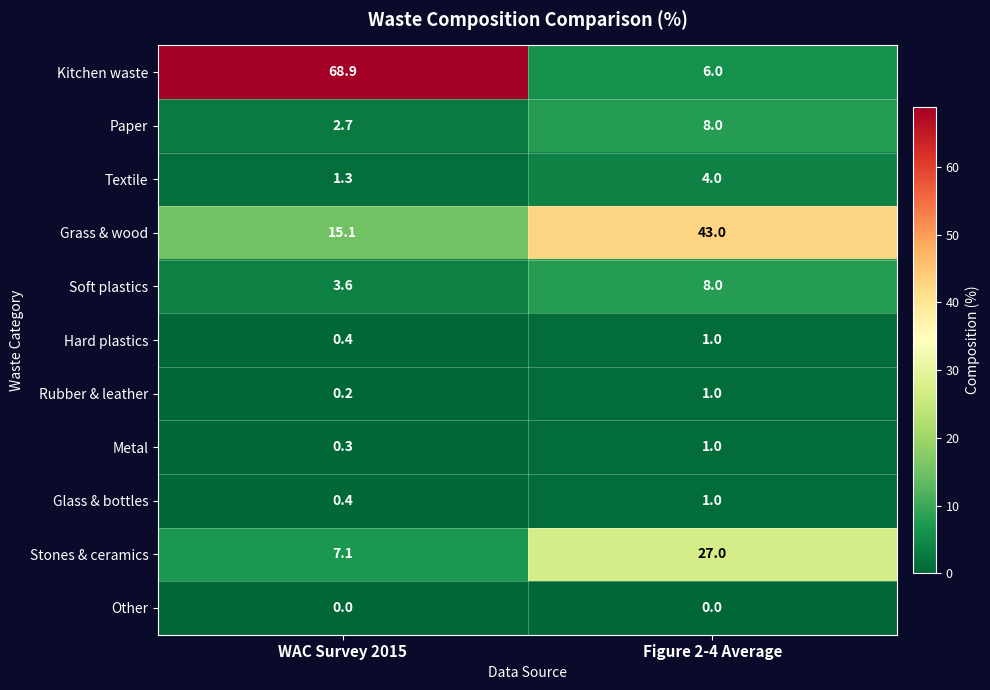

Between WAC Survey 2015 and Figure 2-4 Average, which series saw the biggest shift?

Kitchen waste